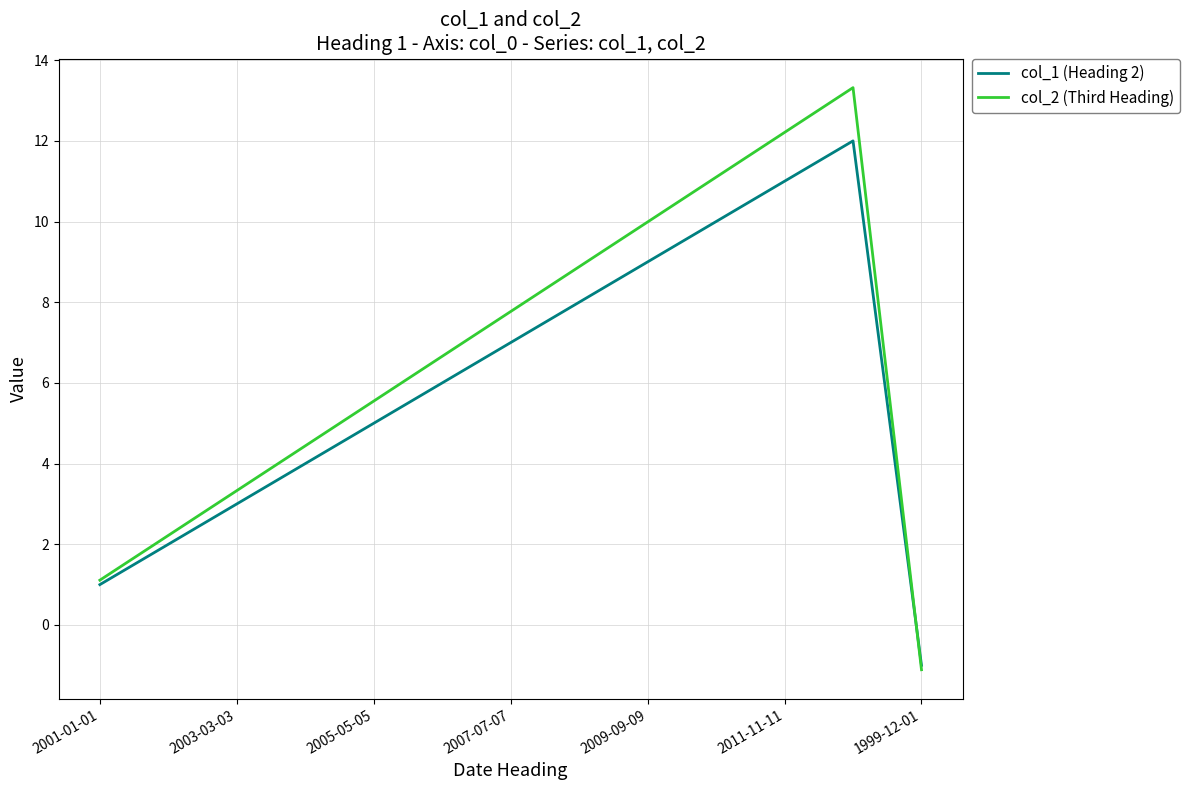

Rank the series by their maximum value, from lowest to highest.

col_1 (Heading 2), col_2 (Third Heading)